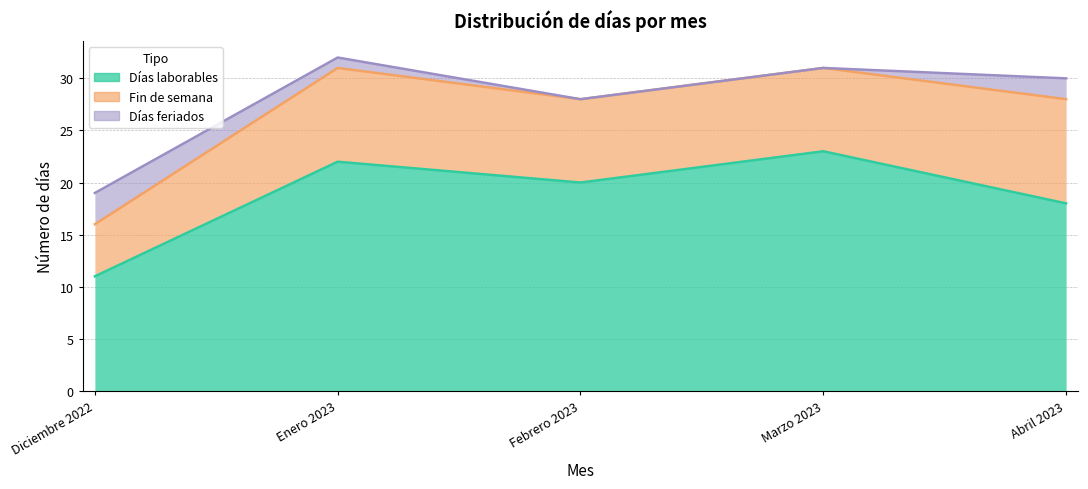

At Diciembre 2022, list the series in order from largest to smallest.

Días laborables, Fin de semana, Días feriados